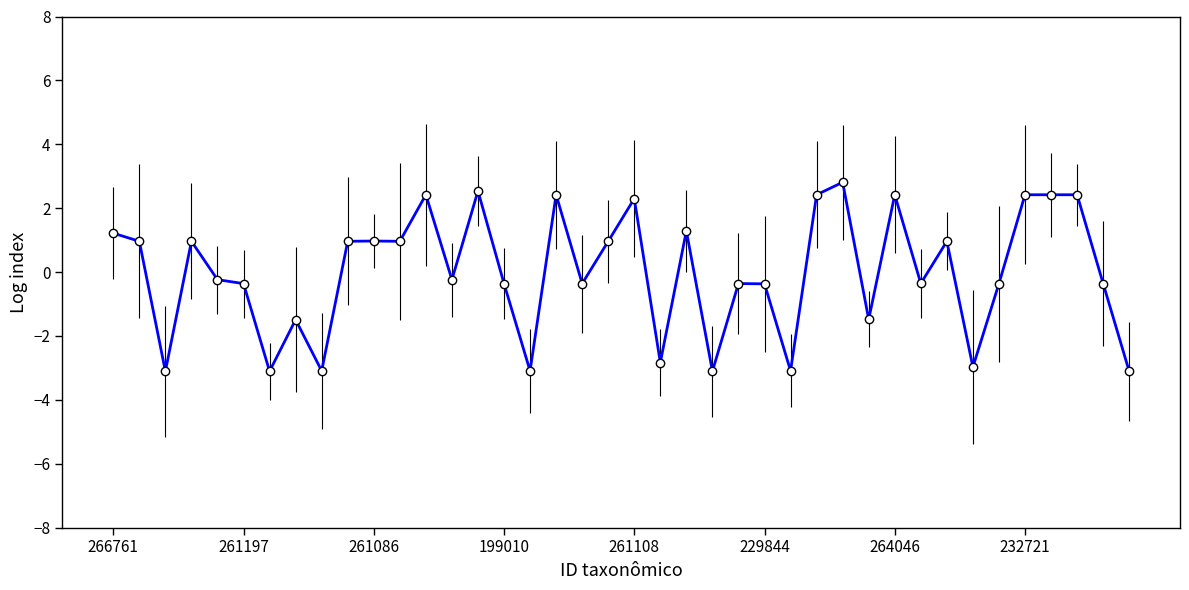

What is the difference between the maximum and minimum values?

5.9